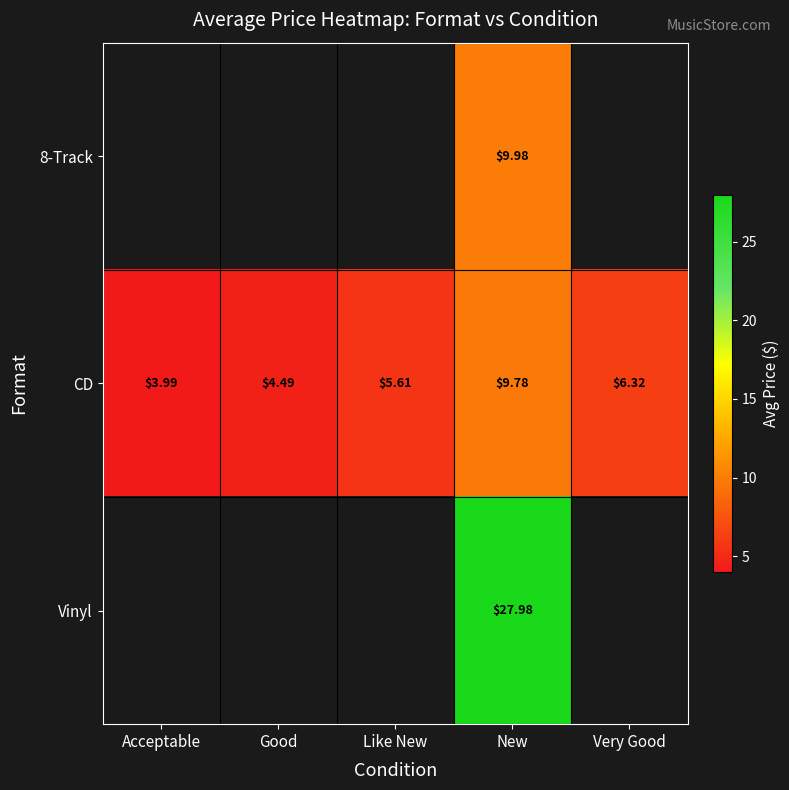

At which label does CD first exceed 5?

Like New